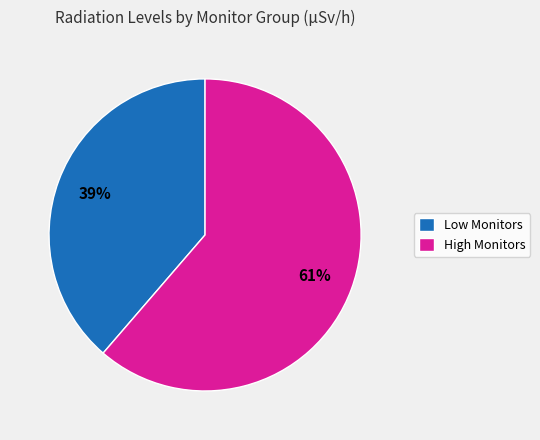

How many slices are in this pie chart?

2